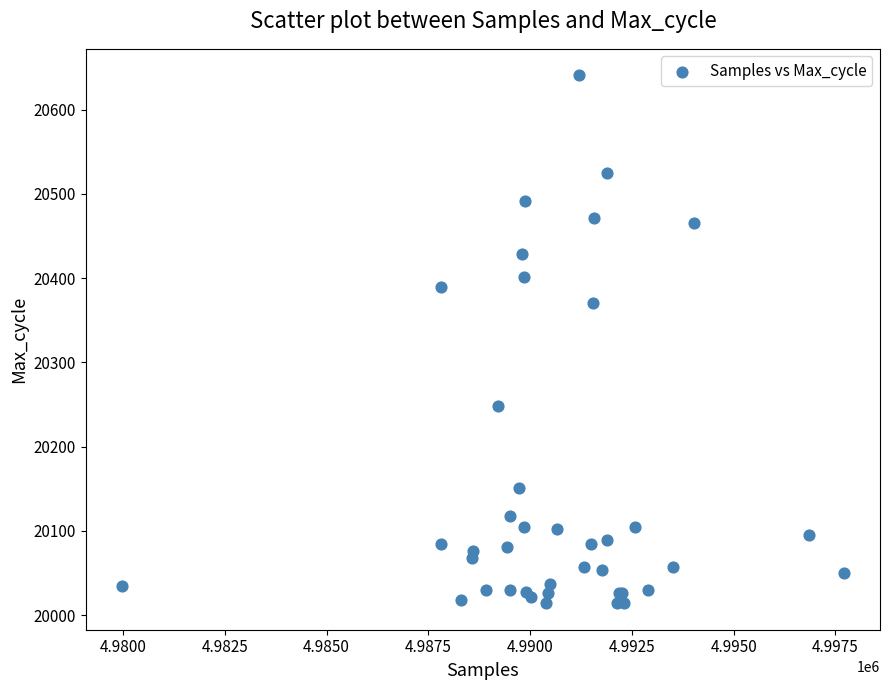

What Y value in the scatter plot is closest to 20327?

20371